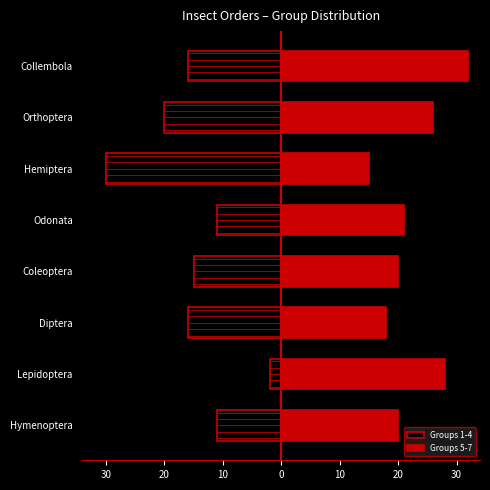

Does the chart contain any negative values?

Yes